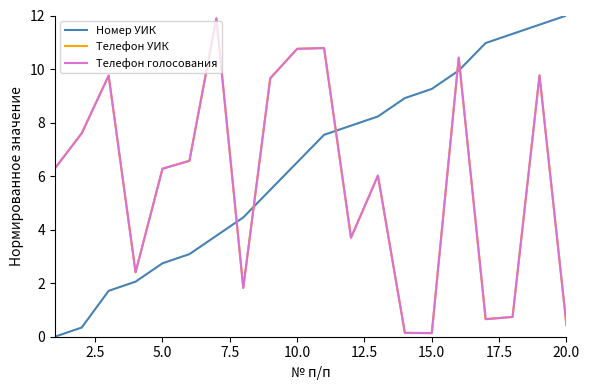

Rank the series by their maximum value, from lowest to highest.

Телефон УИК, Телефон голосования, Номер УИК